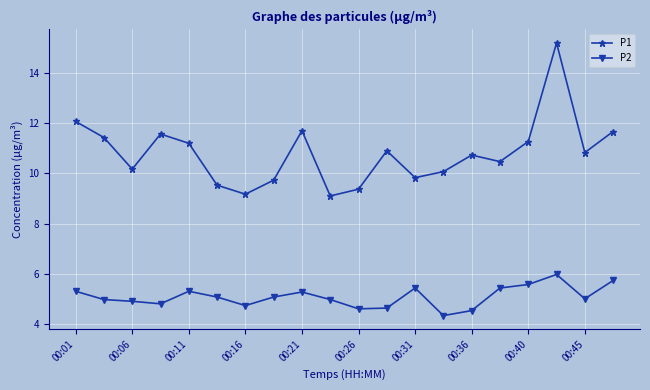

At how many categories does at least one series exceed 12?

2